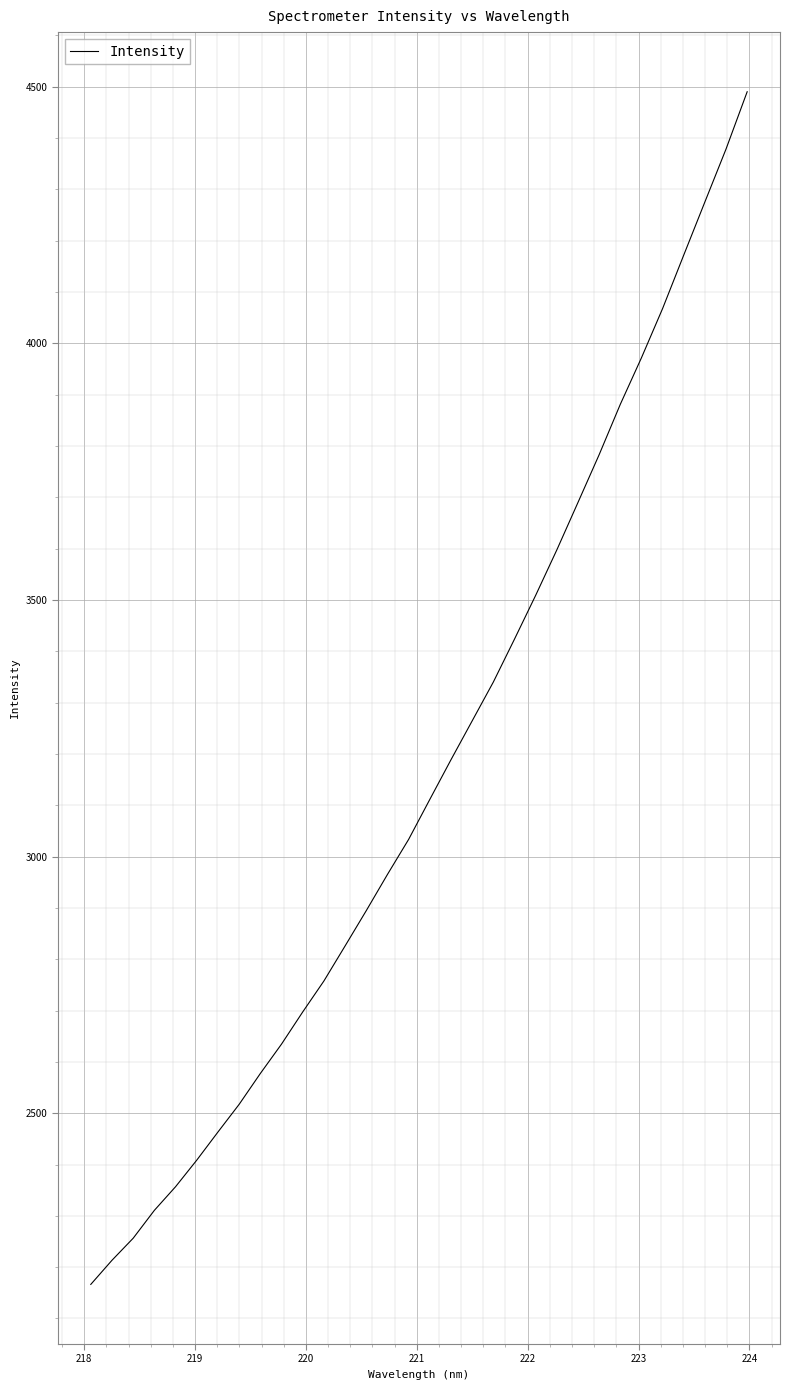

How many distinct data groups are displayed?

1